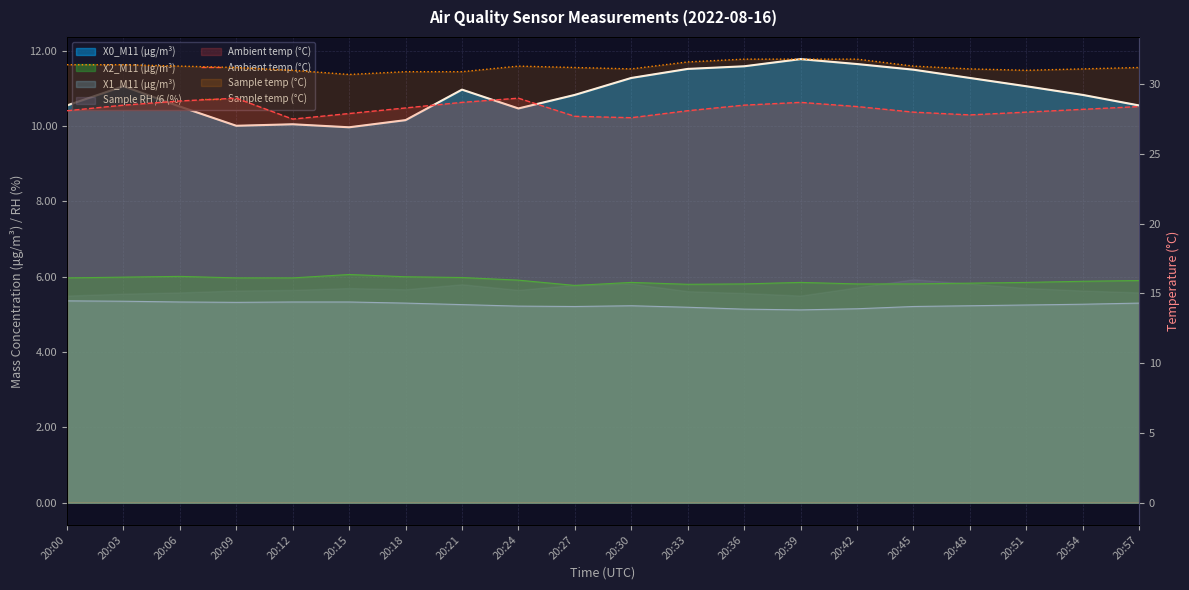

Which has a higher value, 20:45 or 20:27?

20:45